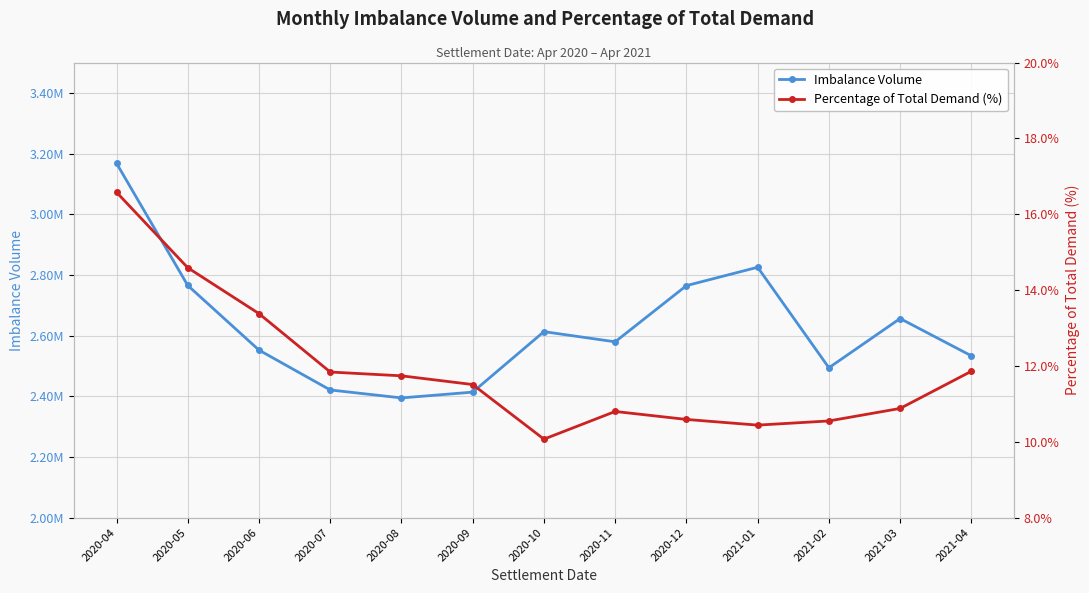

What is the total value across all series at 2020-08?

2394660.5